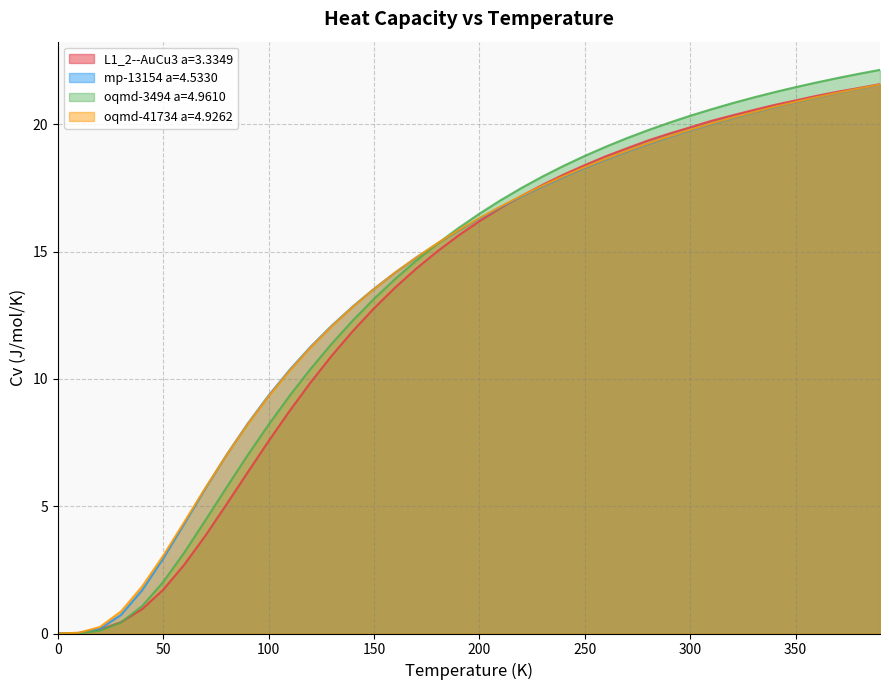

At 250.0, list the series in order from smallest to largest.

mp-13154 a=4.5330, oqmd-41734 a=4.9262, L1_2--AuCu3 a=3.3349, oqmd-3494 a=4.9610